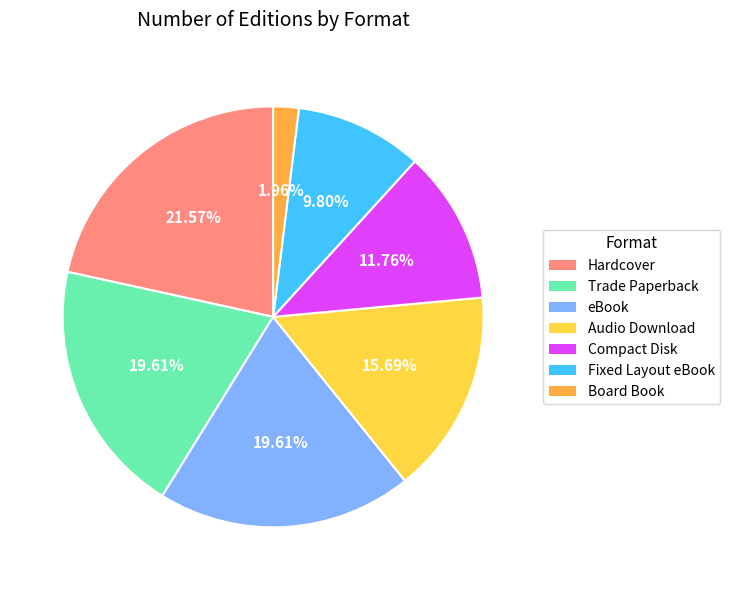

To the nearest percent, what portion does Audio Download represent?

16%